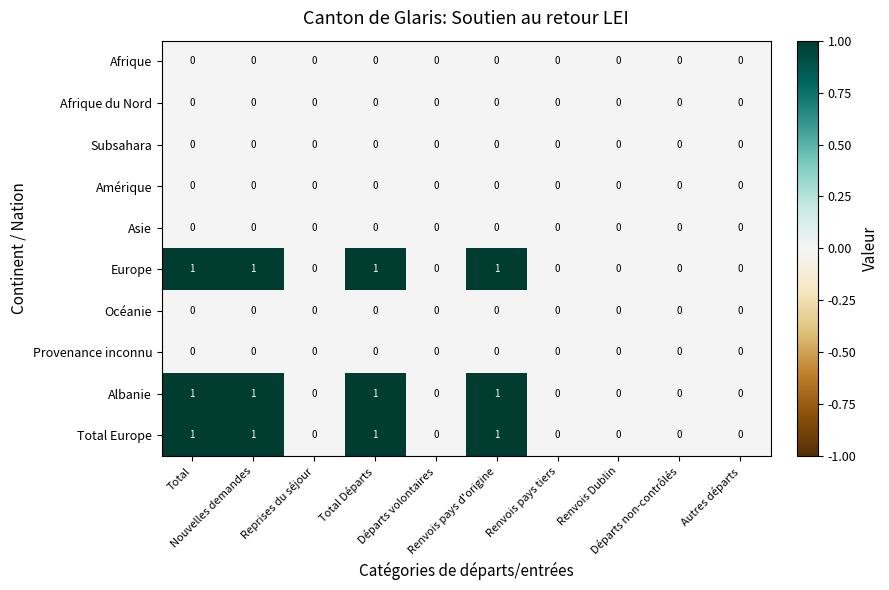

How many distinct data groups are displayed?

10